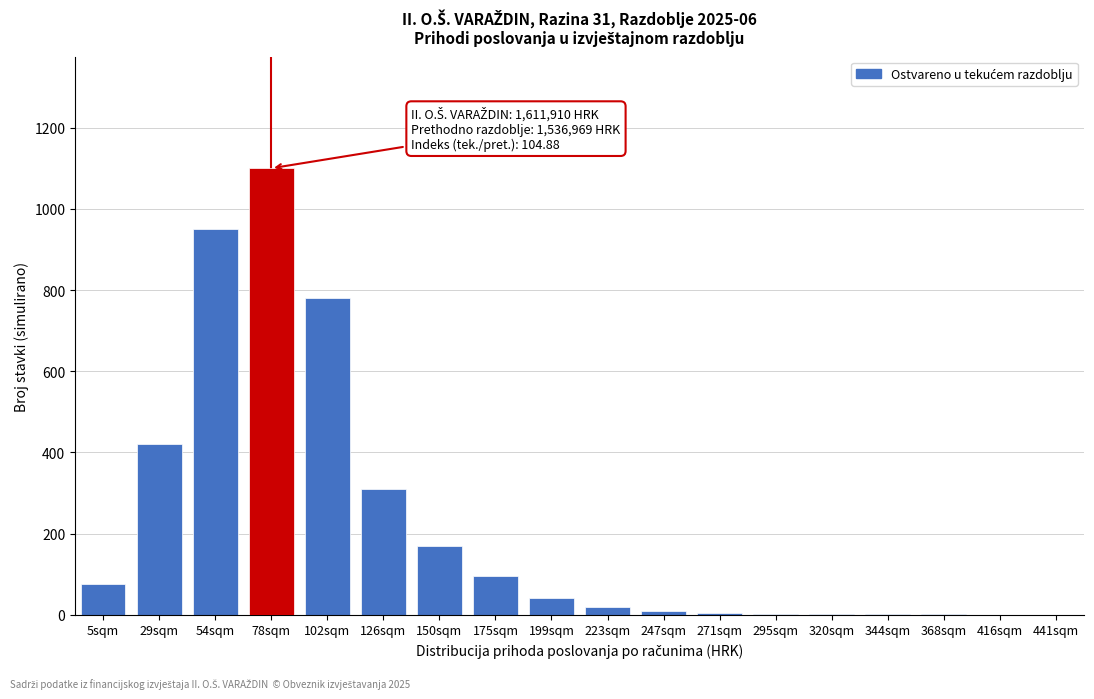

The value at 199sqm is 40. True or false?

True